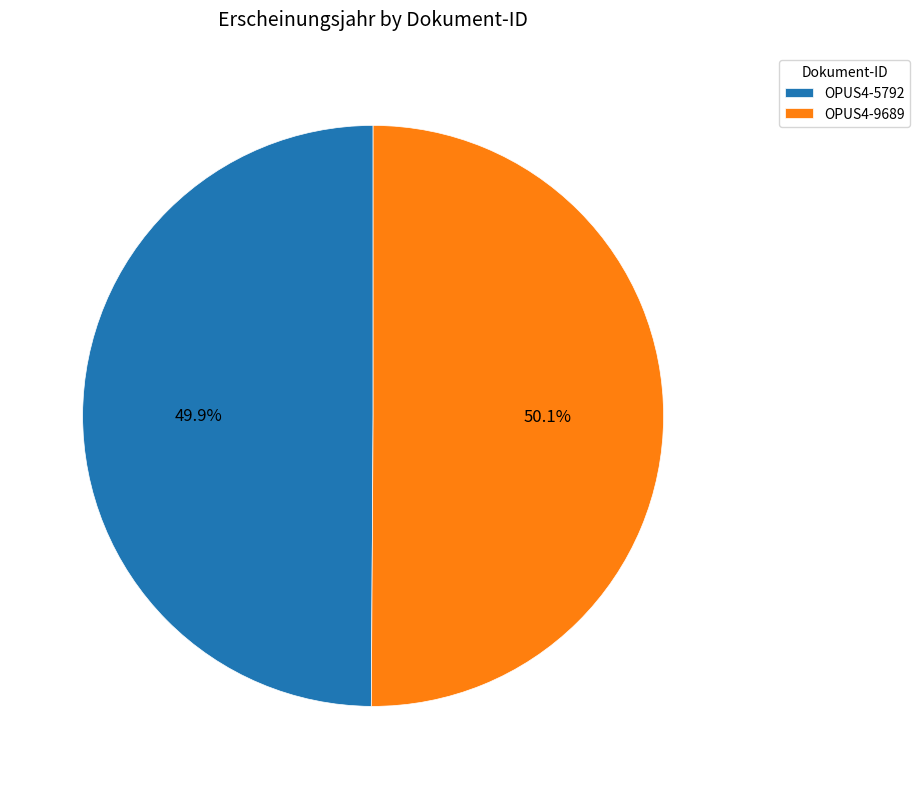

To the nearest percent, what is the combined percentage of OPUS4-9689 and OPUS4-5792?

100%